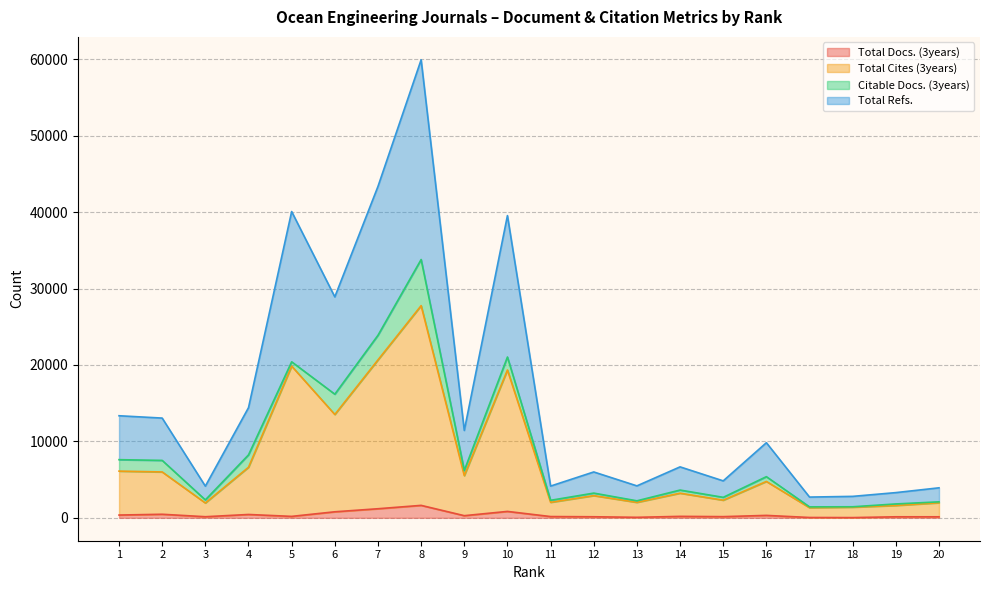

What is the difference between the second highest and minimum values in the Total Cites (3years) series?

19341